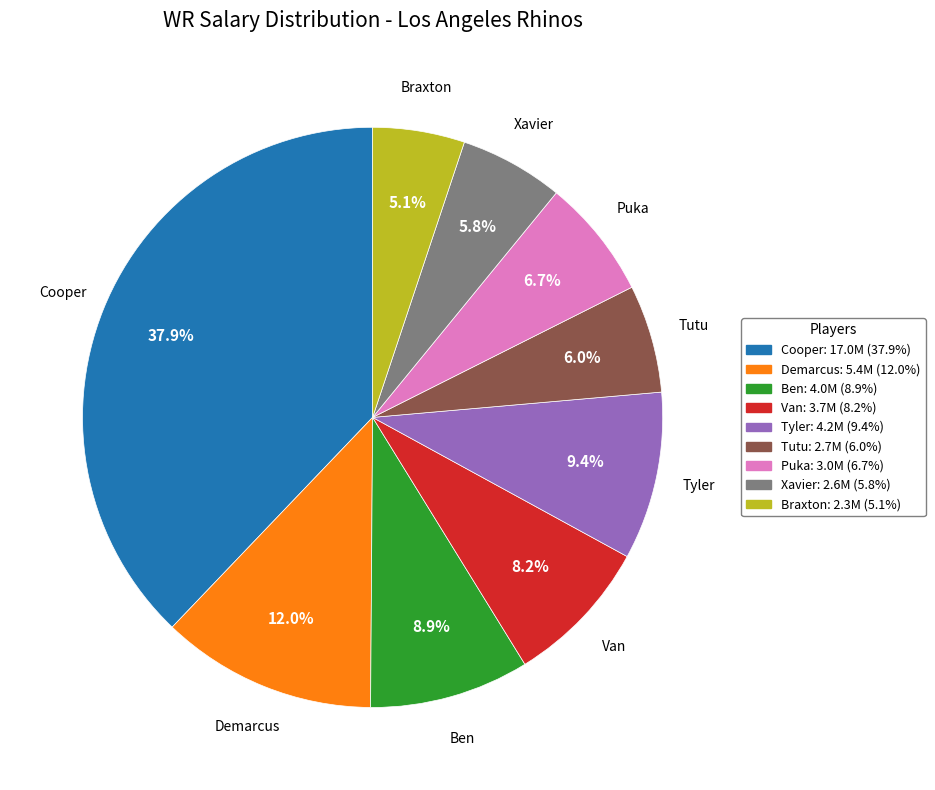

How many segments does this pie chart have?

9